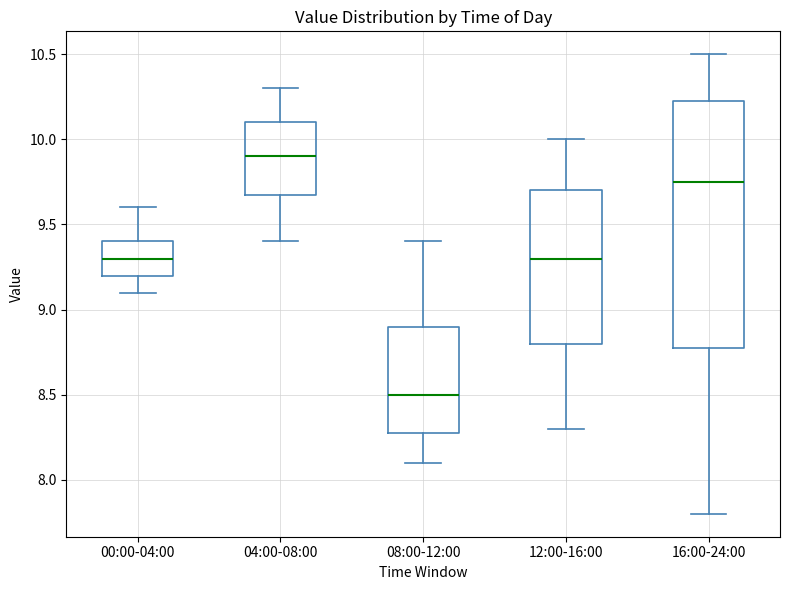

Comparing the boxes themselves (not the whiskers), which one is the tallest?

16:00-24:00